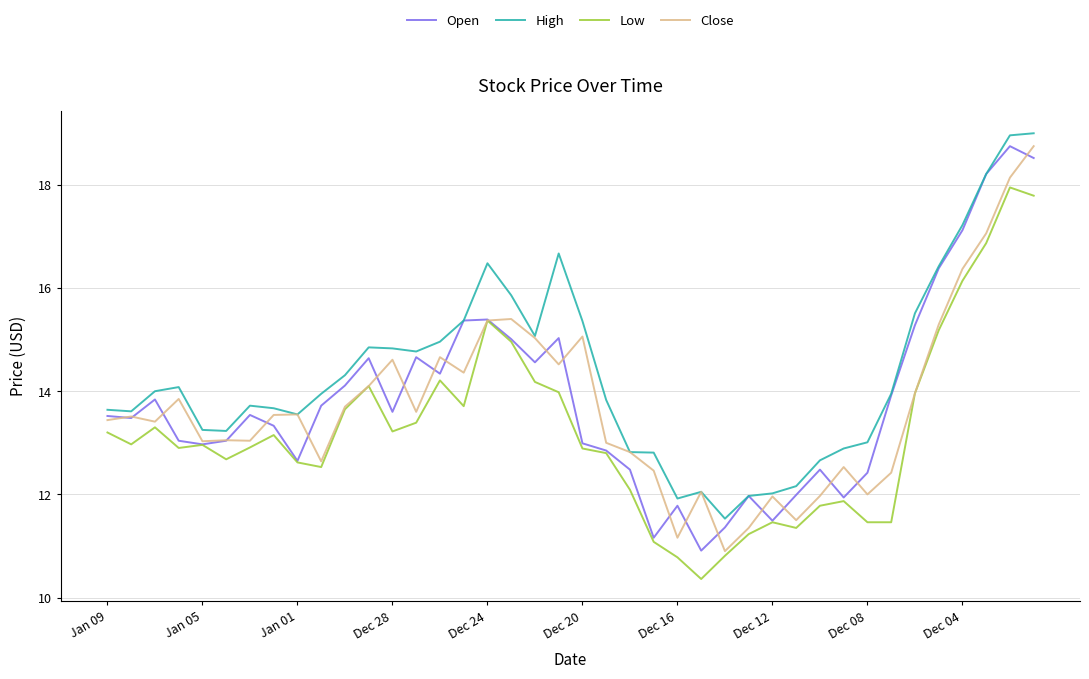

What is the sum of all Low values?

529.3